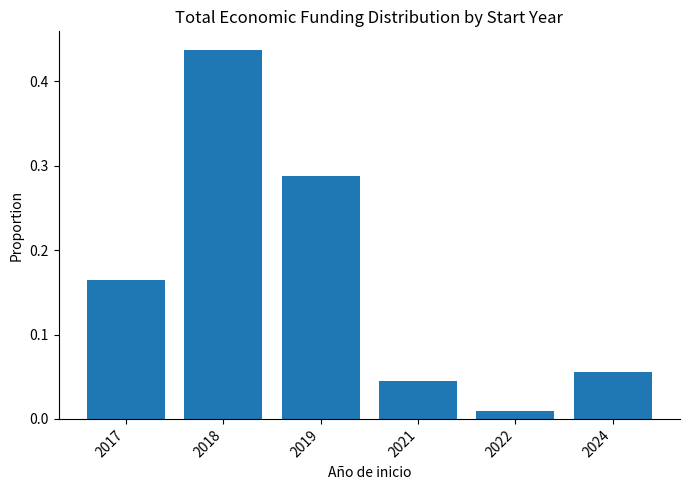

Does the chart contain any negative values?

No